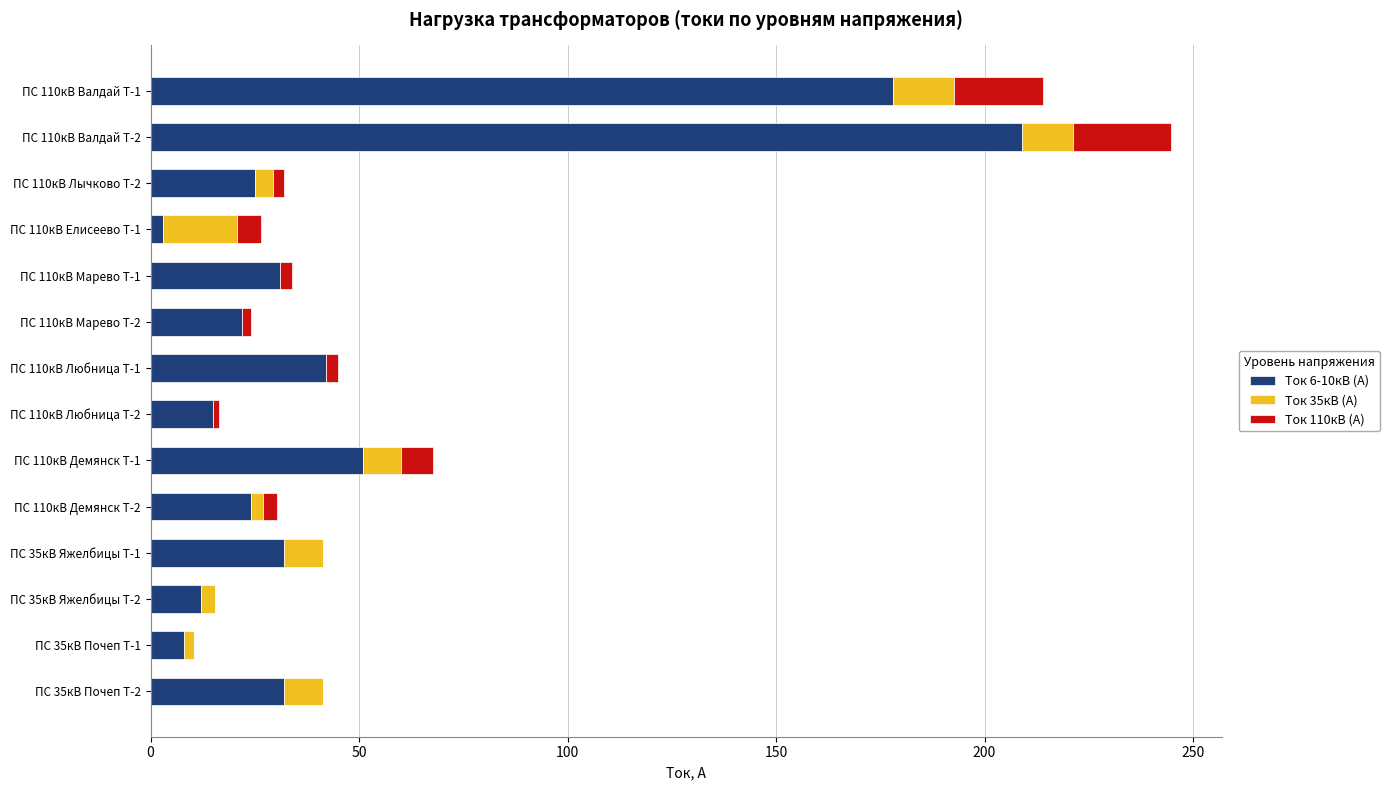

What is the sum of all Ток 6-10кВ (А) values?

684.0